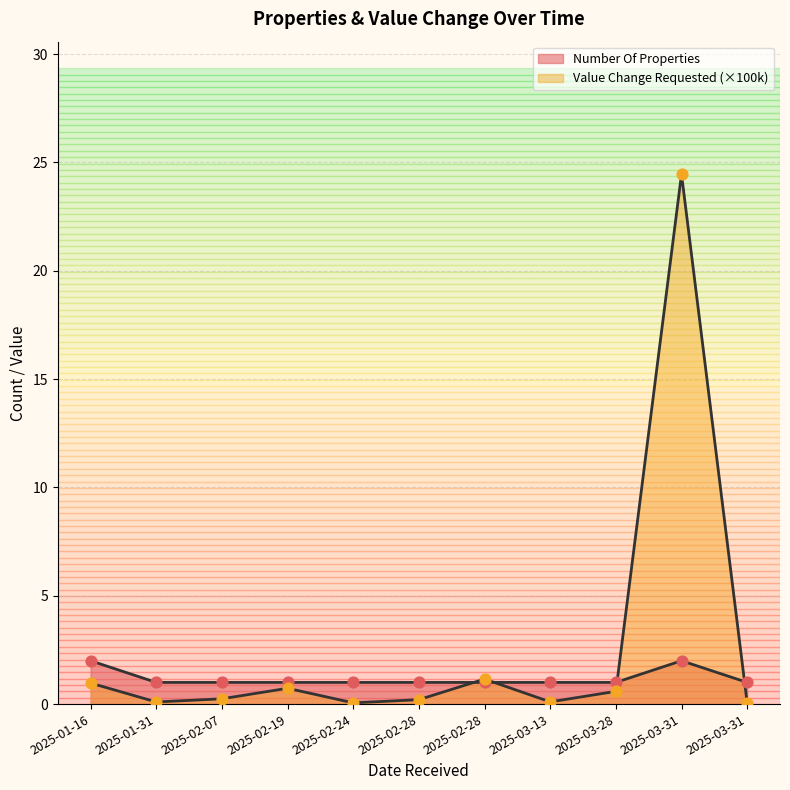

Is the value of Value Change Requested at 2025-01-31 greater than the value of Number Of Properties at 2025-01-31?

No